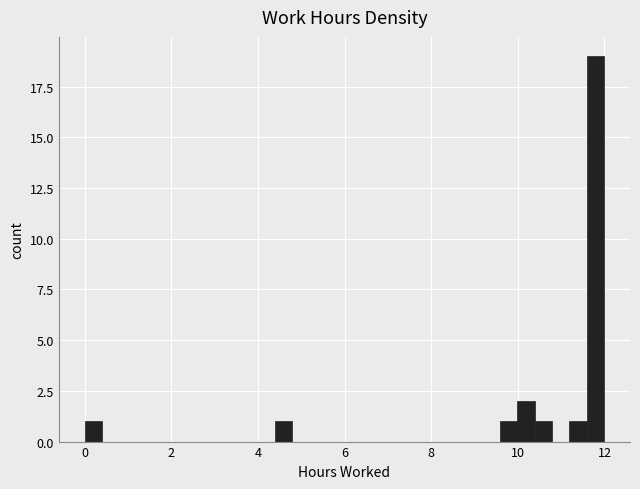

Around what value on the x-axis is the tallest bar? Give the approximate position of its centre, as read against the axis.

11.8